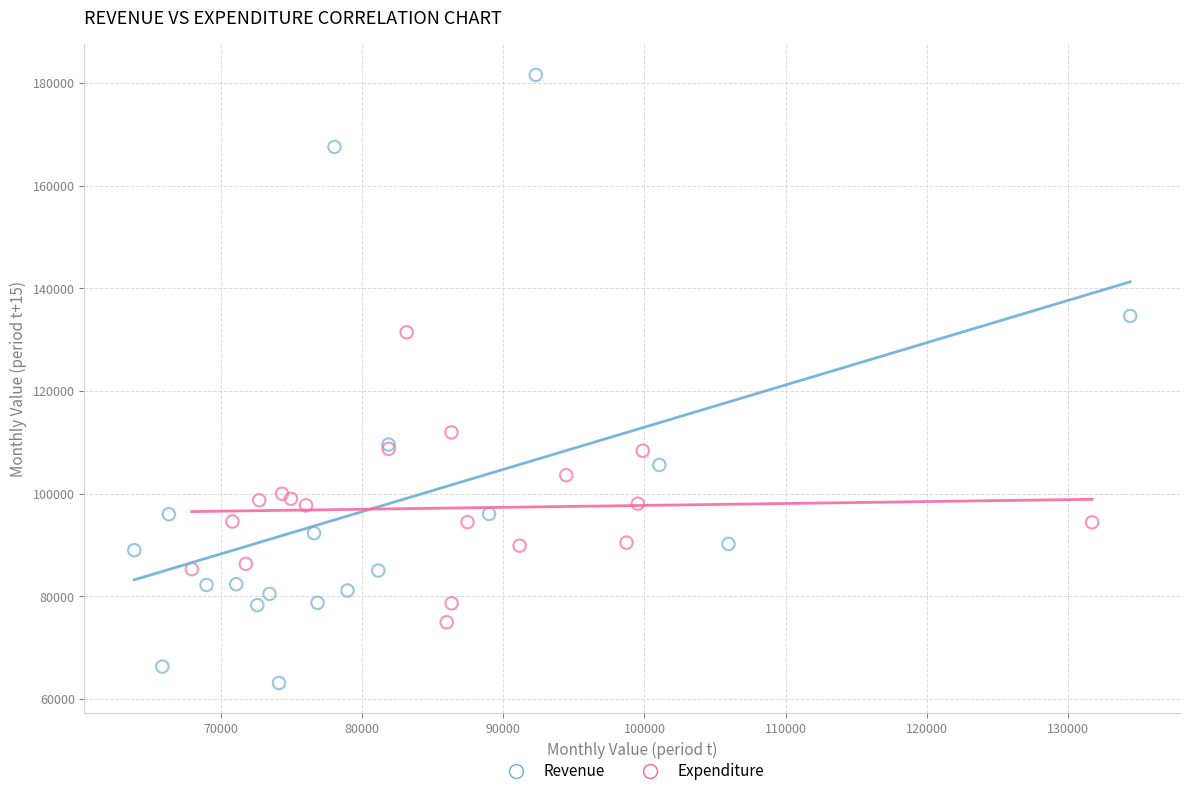

Which series reaches the minimum Y coordinate?

Revenue